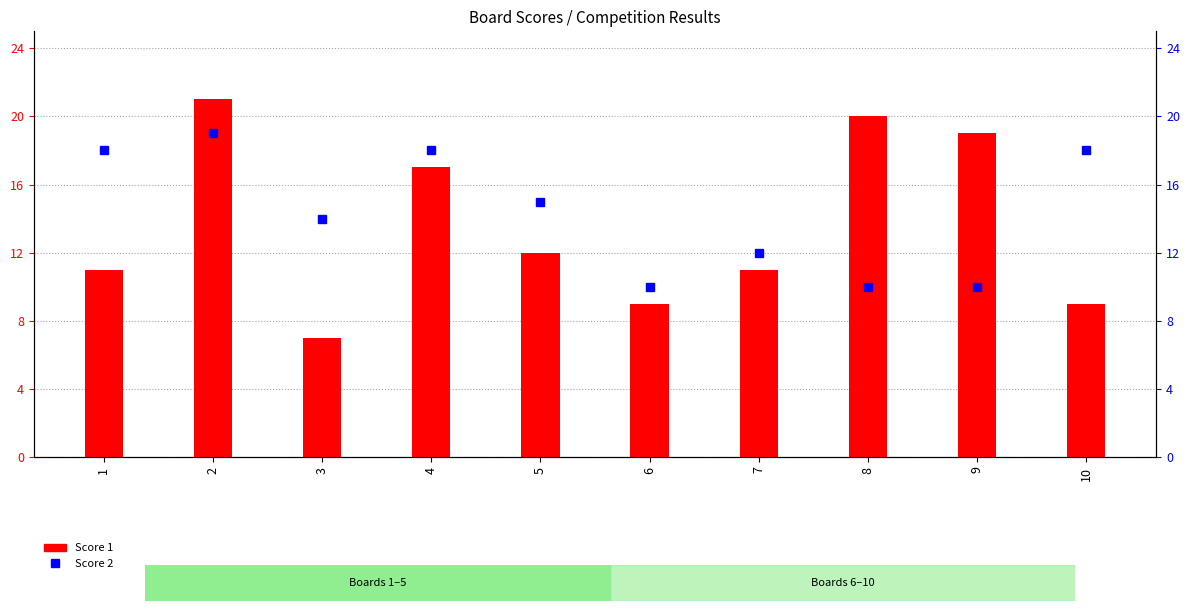

Reading left to right, what are all the values shown in this chart?

Score 1: 11	21	7	17	12	9	11	20	19	9
Score 2: 18	19	14	18	15	10	12	10	10	18